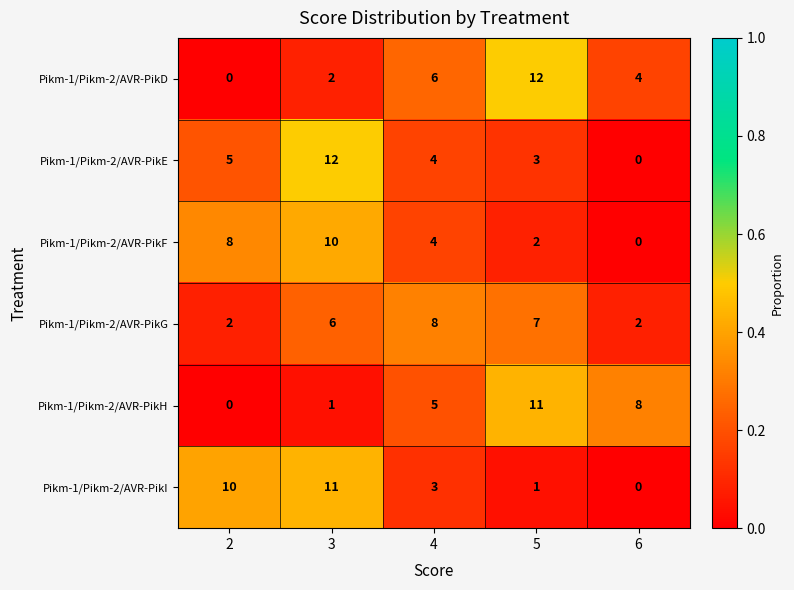

What is the difference between the Pikm-1/Pikm-2/AVR-PikI values at 4 and 3?

8